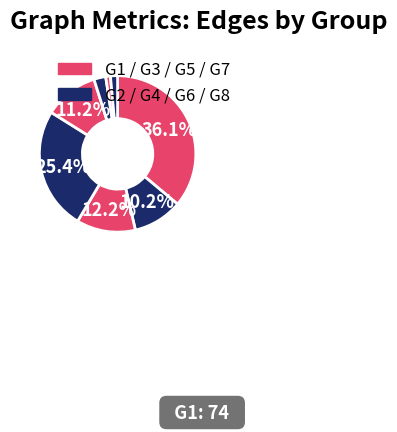

How many slices are in this pie chart?

8